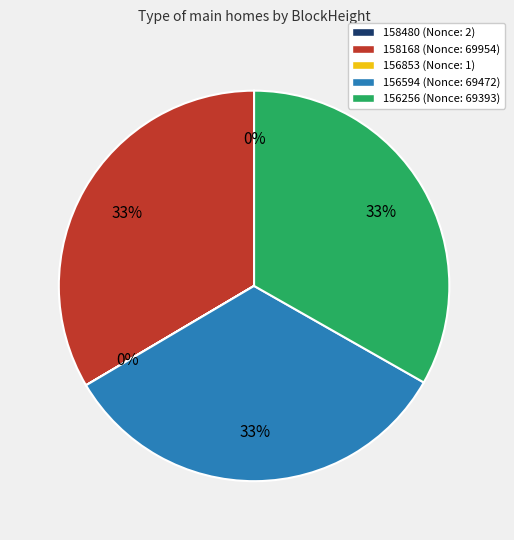

To the nearest percent, what is the average slice percentage?

20%